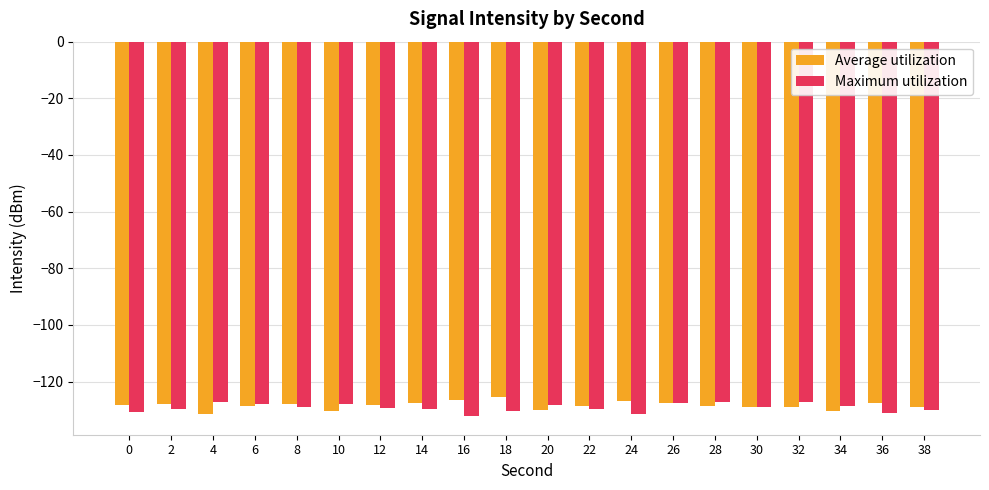

The Maximum utilization series shows -205.9 at 10. True or false?

False